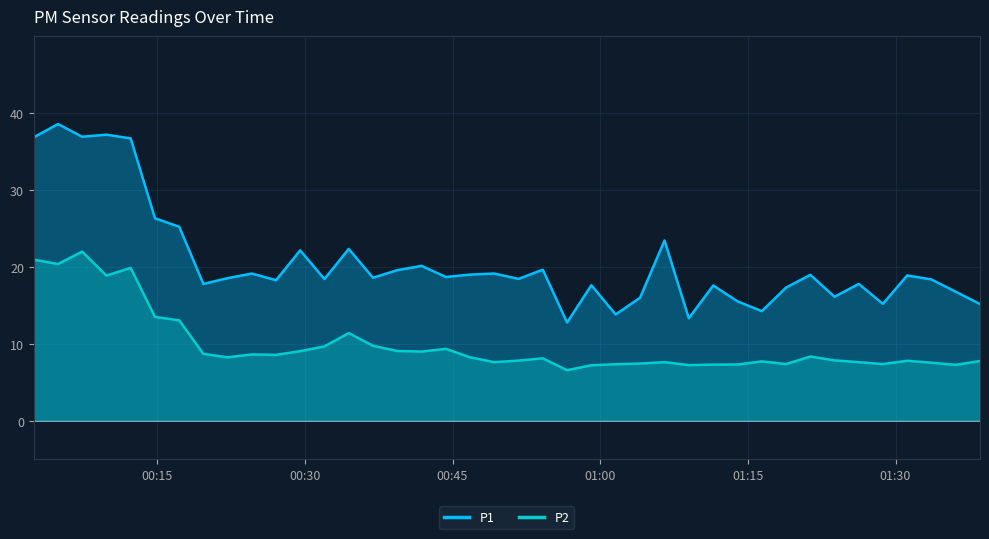

Rank the series by their average value, from highest to lowest.

P1, P2